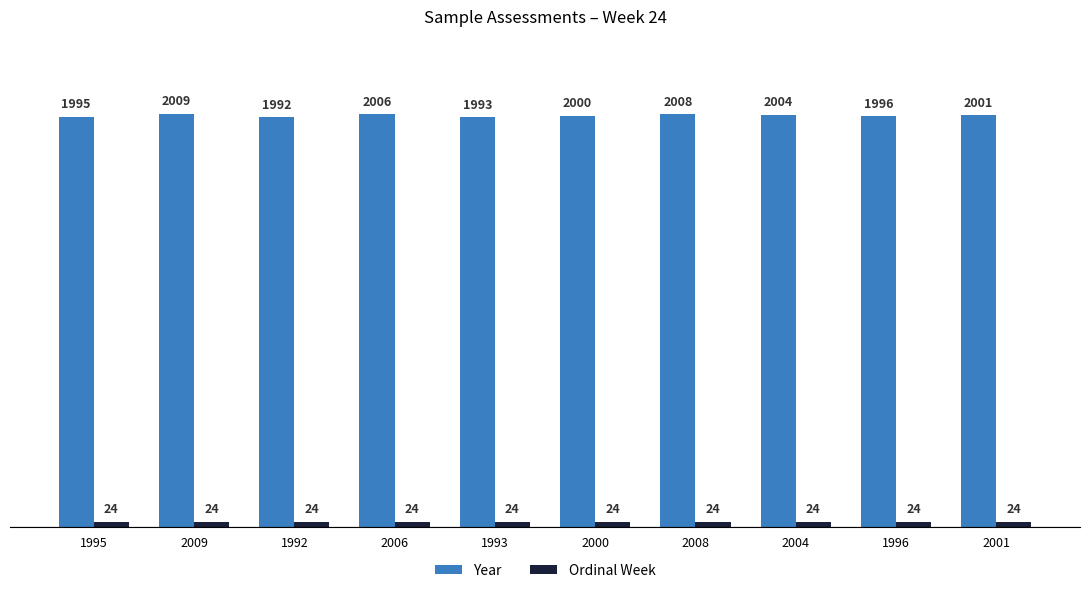

Are the bars grouped side by side (vs. stacked)?

Yes